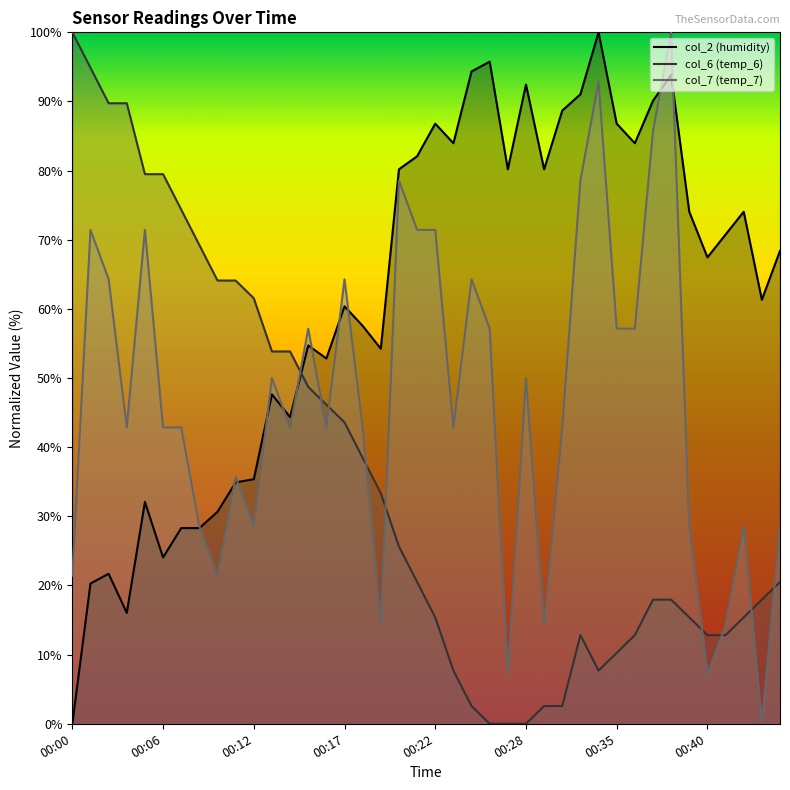

How many lines are shown in the chart?

3